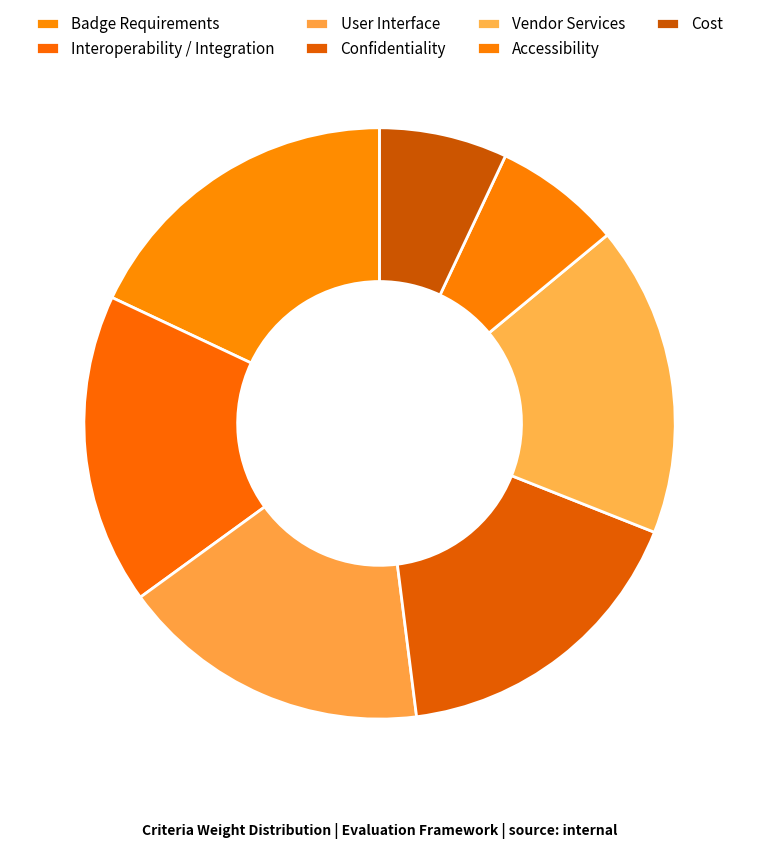

Count the number of slices in the pie.

7